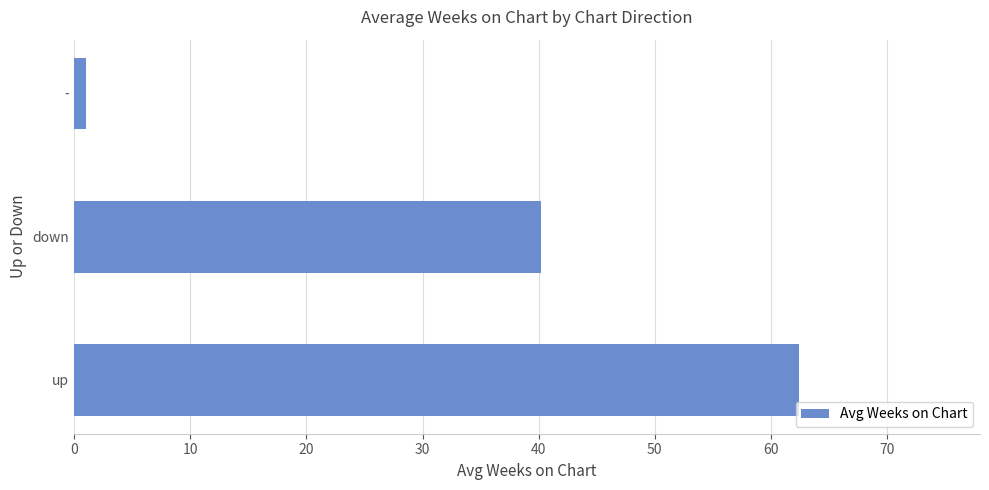

Reading top to bottom, transcribe all the data shown in this chart.

-=1.0	down=40.2	up=62.4